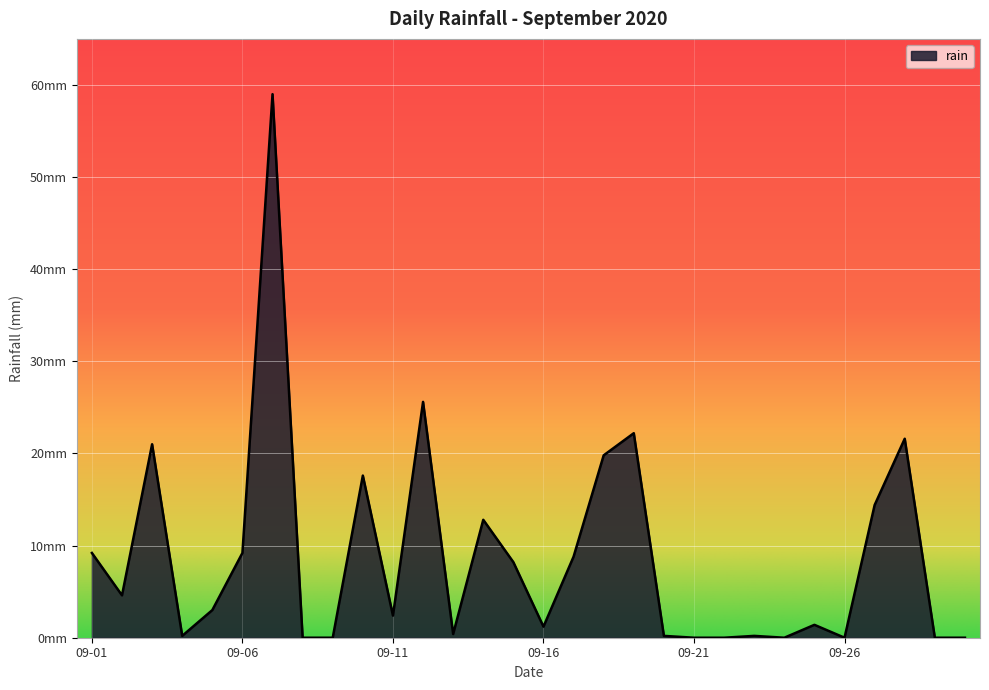

Does the chart have visible grid lines?

Yes